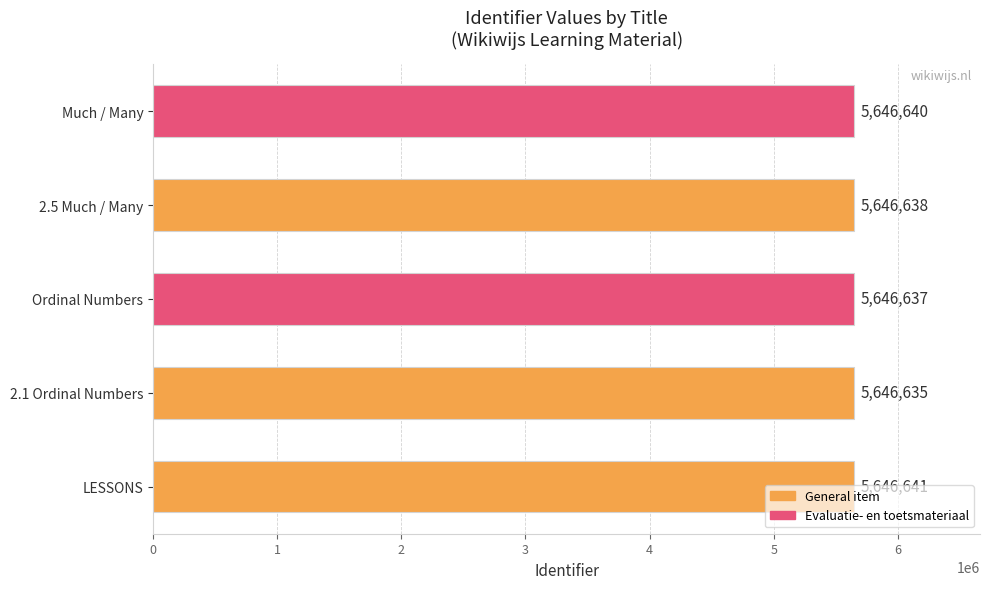

Which has a higher value, Much / Many or Ordinal Numbers?

Much / Many